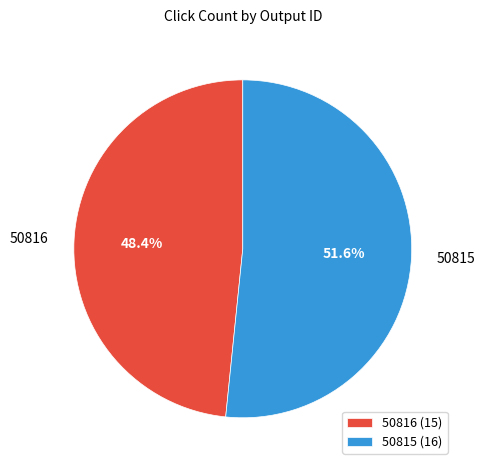

What percentage is the 50815 slice, to the nearest percent?

52%